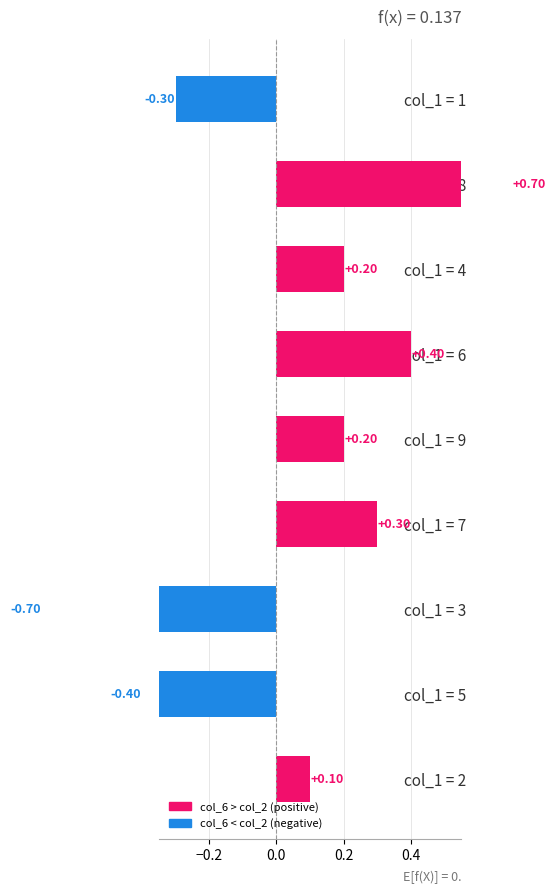

The value at col_1 = 7 is 0.1. True or false?

False